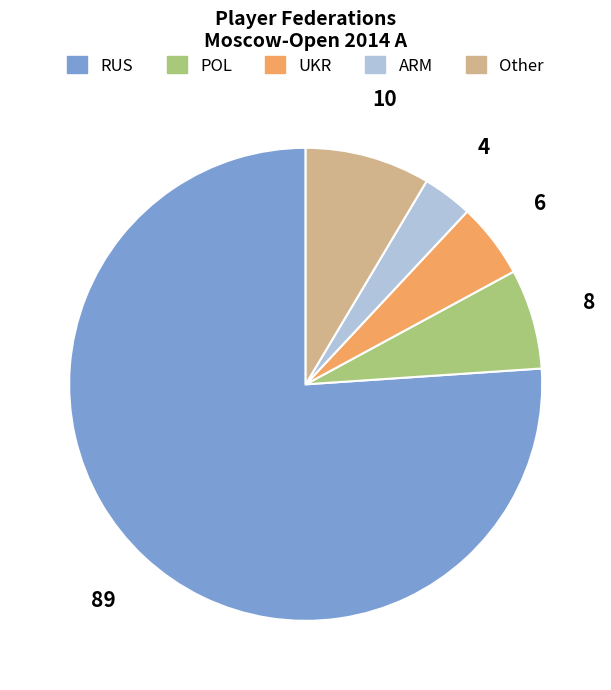

How many slices are in this pie chart?

5